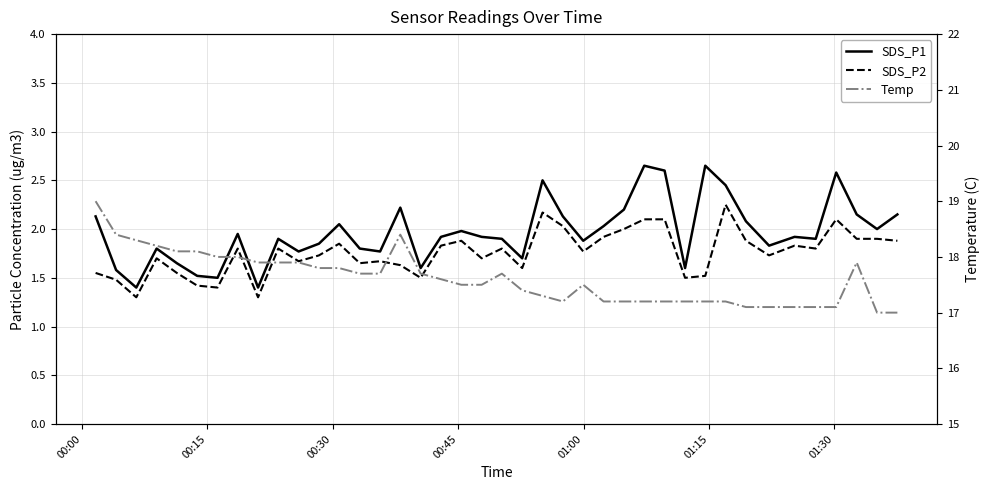

True or false: SDS_P2 and Temp cross at least once.

False